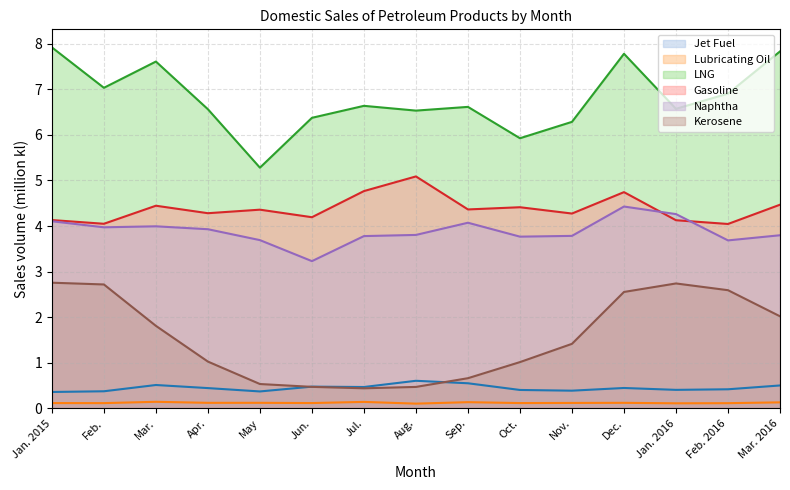

Reading left to right, what are all the values shown in this chart?

Jet Fuel: Jan. 2015=0.4	Feb.=0.4	Mar.=0.5	Apr.=0.4	May=0.4	Jun.=0.5	Jul.=0.5	Aug.=0.6	Sep.=0.6	Oct.=0.4	Nov.=0.4	Dec.=0.4	Jan. 2016=0.4	Feb. 2016=0.4	Mar. 2016=0.5
Lubricating Oil: Jan. 2015=0.1	Feb.=0.1	Mar.=0.1	Apr.=0.1	May=0.1	Jun.=0.1	Jul.=0.1	Aug.=0.1	Sep.=0.1	Oct.=0.1	Nov.=0.1	Dec.=0.1	Jan. 2016=0.1	Feb. 2016=0.1	Mar. 2016=0.1
LNG: Jan. 2015=7.9	Feb.=7.0	Mar.=7.6	Apr.=6.6	May=5.3	Jun.=6.4	Jul.=6.6	Aug.=6.5	Sep.=6.6	Oct.=5.9	Nov.=6.3	Dec.=7.8	Jan. 2016=6.6	Feb. 2016=6.9	Mar. 2016=7.8
Gasoline: Jan. 2015=4.1	Feb.=4.0	Mar.=4.4	Apr.=4.3	May=4.4	Jun.=4.2	Jul.=4.8	Aug.=5.1	Sep.=4.4	Oct.=4.4	Nov.=4.3	Dec.=4.7	Jan. 2016=4.1	Feb. 2016=4.0	Mar. 2016=4.5
Naphtha: Jan. 2015=4.1	Feb.=4.0	Mar.=4.0	Apr.=3.9	May=3.7	Jun.=3.2	Jul.=3.8	Aug.=3.8	Sep.=4.1	Oct.=3.8	Nov.=3.8	Dec.=4.4	Jan. 2016=4.3	Feb. 2016=3.7	Mar. 2016=3.8
Kerosene: Jan. 2015=2.8	Feb.=2.7	Mar.=1.8	Apr.=1.0	May=0.5	Jun.=0.5	Jul.=0.4	Aug.=0.5	Sep.=0.7	Oct.=1.0	Nov.=1.4	Dec.=2.6	Jan. 2016=2.7	Feb. 2016=2.6	Mar. 2016=2.0